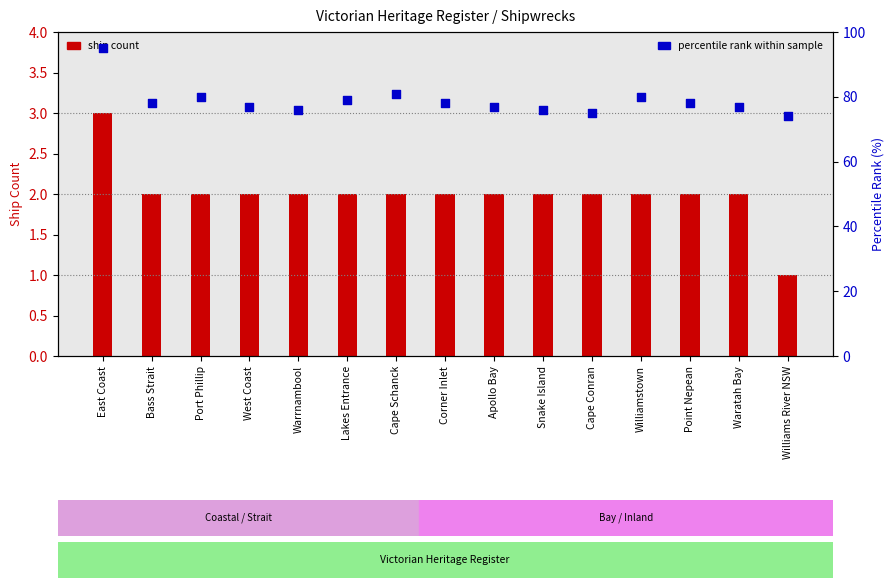

What is the change in value from Warrnambool to Lakes Entrance?

+3